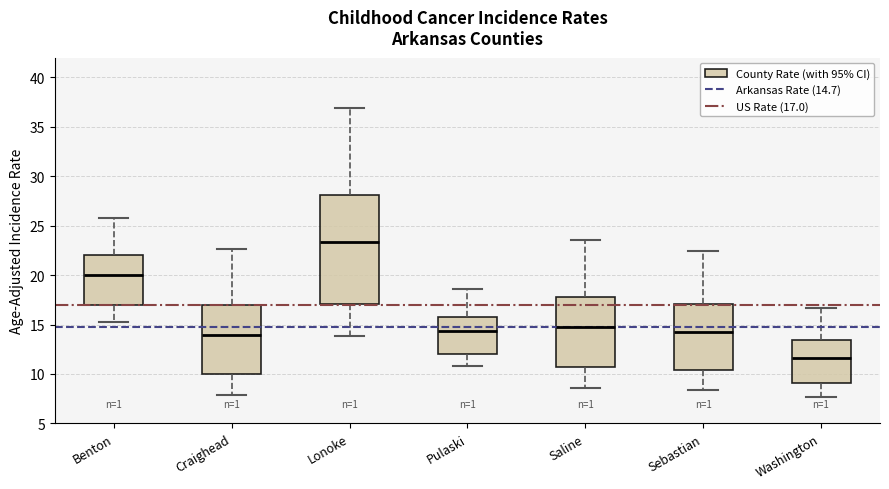

Which box is the tallest, from its lower edge to its upper edge?

Lonoke